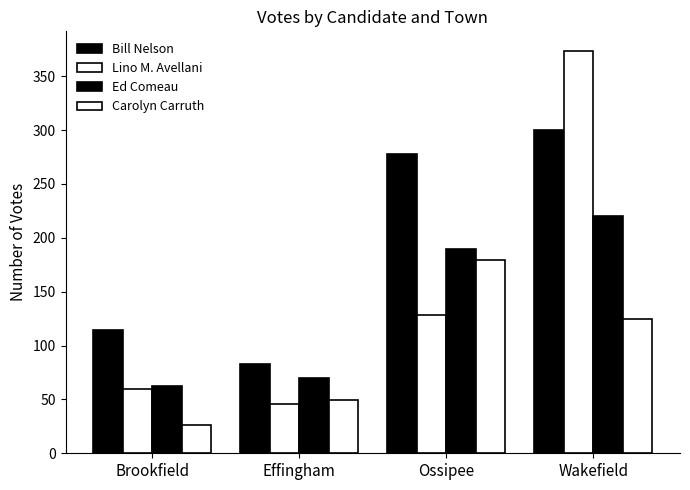

Are the bars horizontal?

No